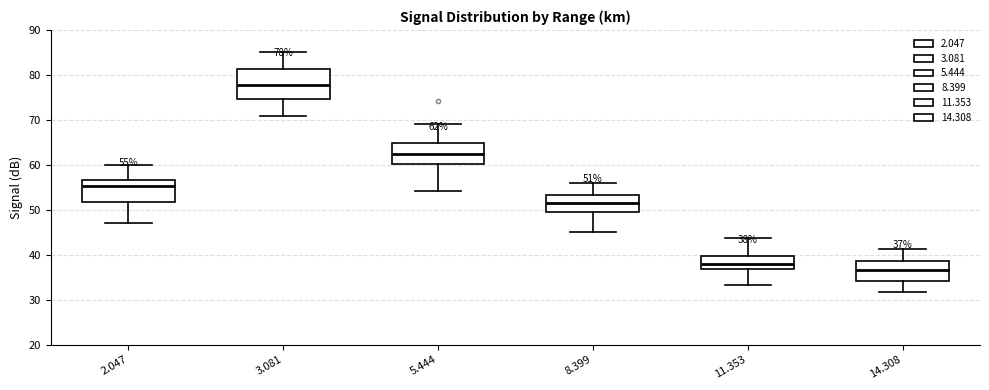

Which box has the lowest median line?

14.308